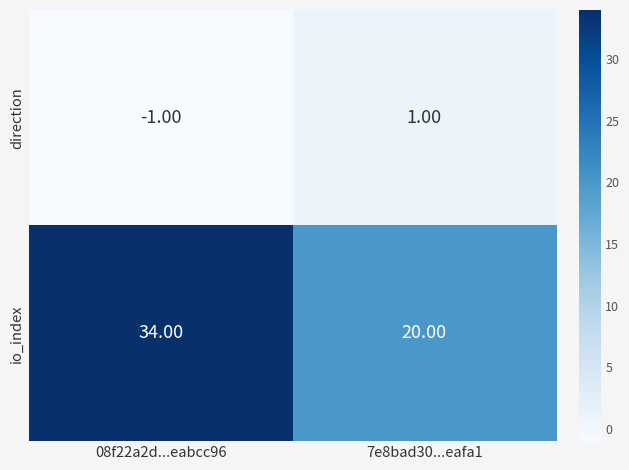

Which series changed the most between 08f22a2d...eabcc96 and 7e8bad30...eafa1?

io_index